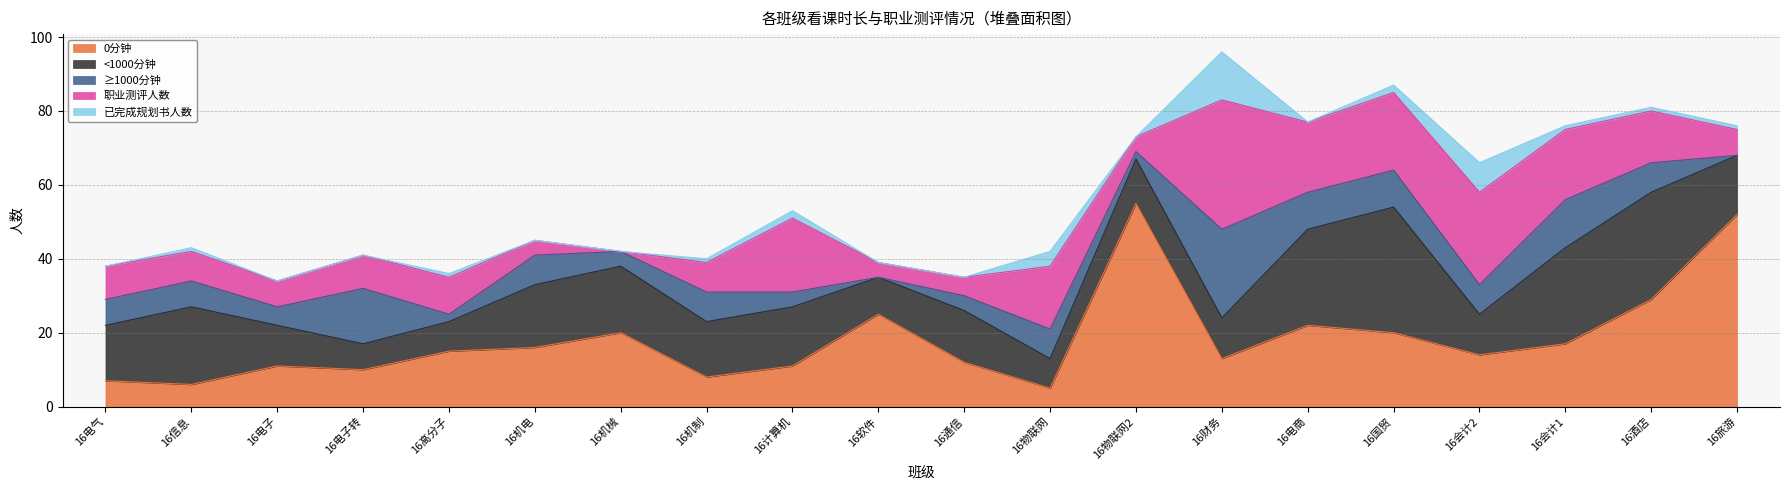

True or false: ≥1000分钟 and 职业测评人数 cross at least once.

True